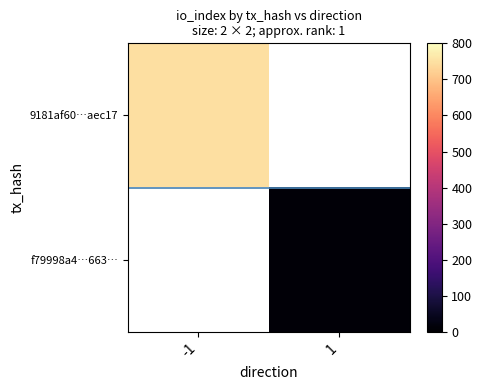

Which series has the largest range (max minus min)?

9181af60…aec17